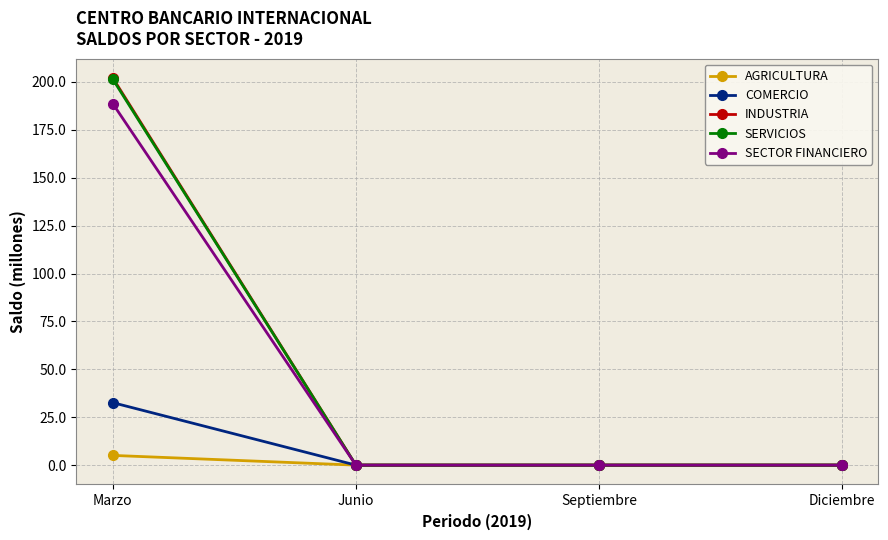

True or false: SERVICIOS has more than 1 interior local peaks.

False